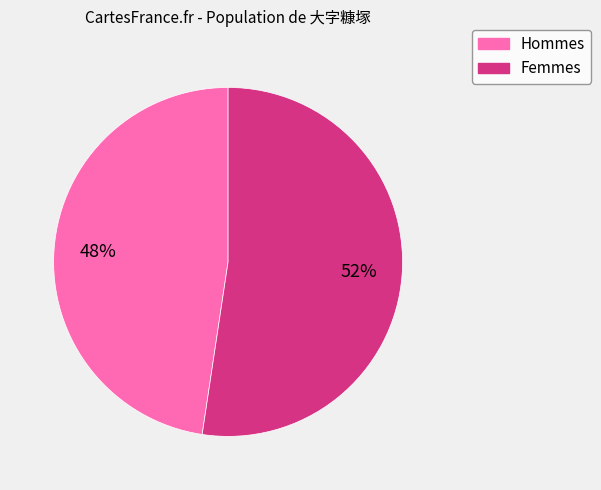

Count the number of slices in the pie.

2